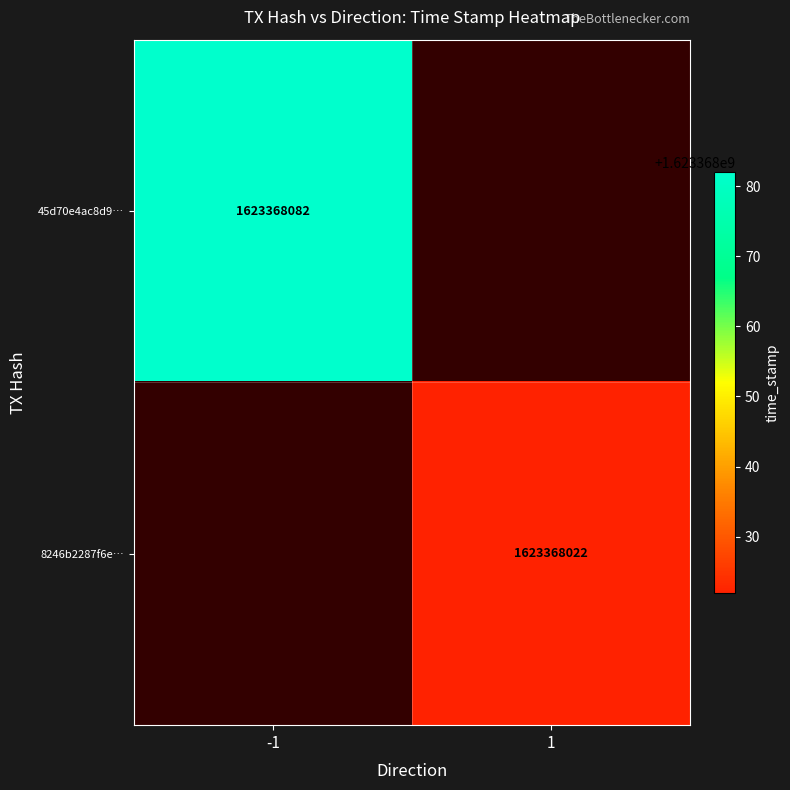

What is the difference between the maximum and minimum values in the 45d70e4ac8d92d2c4ac57adba2164b84b3dd025 series?

1623368083